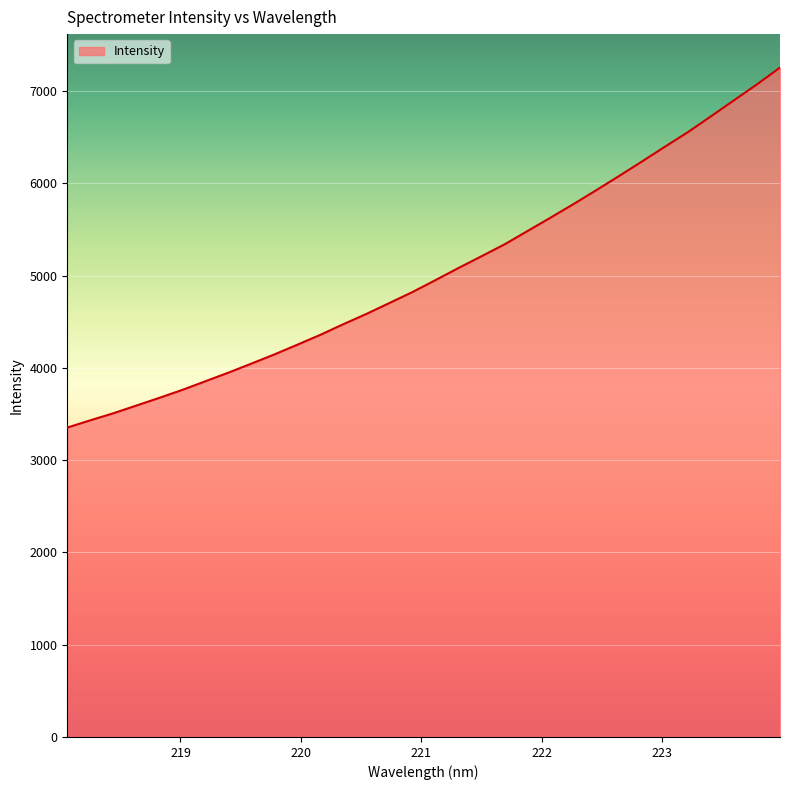

What is the difference between the maximum and minimum values?

3902.7